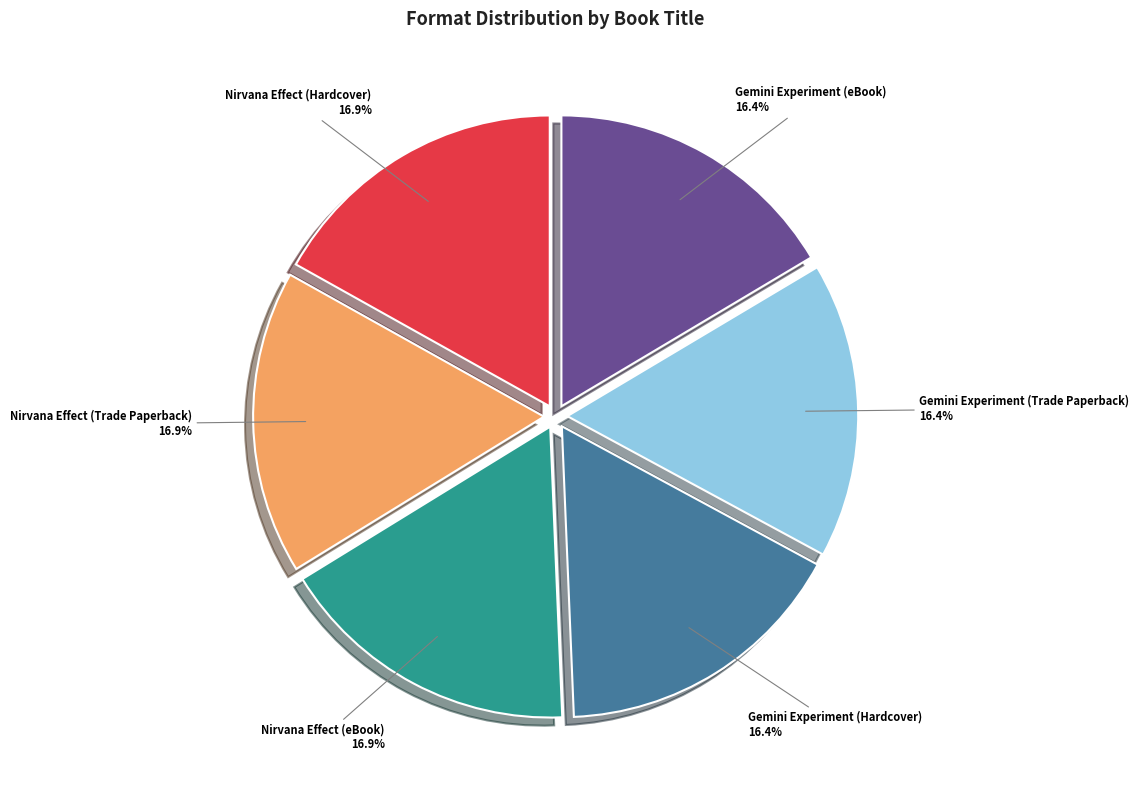

What is the ratio of the value at Gemini Experiment (eBook) to the value at Gemini Experiment (Trade Paperback)?

1.0